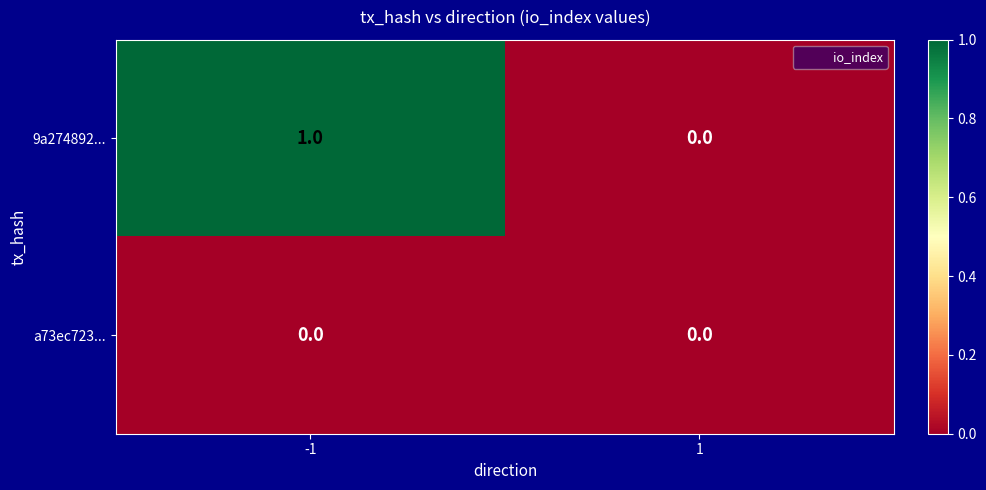

Which series has the widest spread of values?

9a274892...